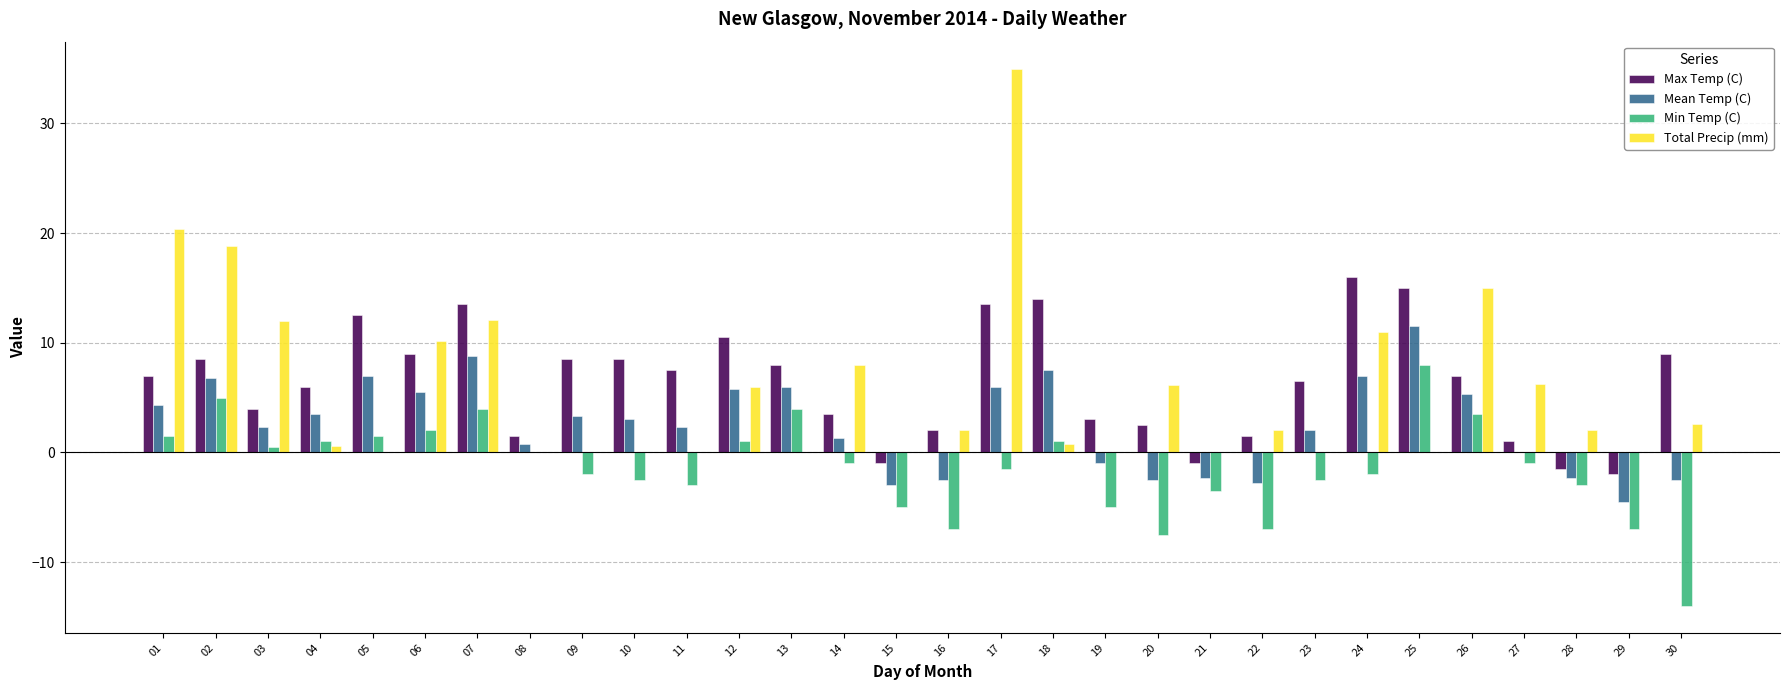

What are all the series names shown in the legend?

Max Temp (C), Mean Temp (C), Min Temp (C), Total Precip (mm)